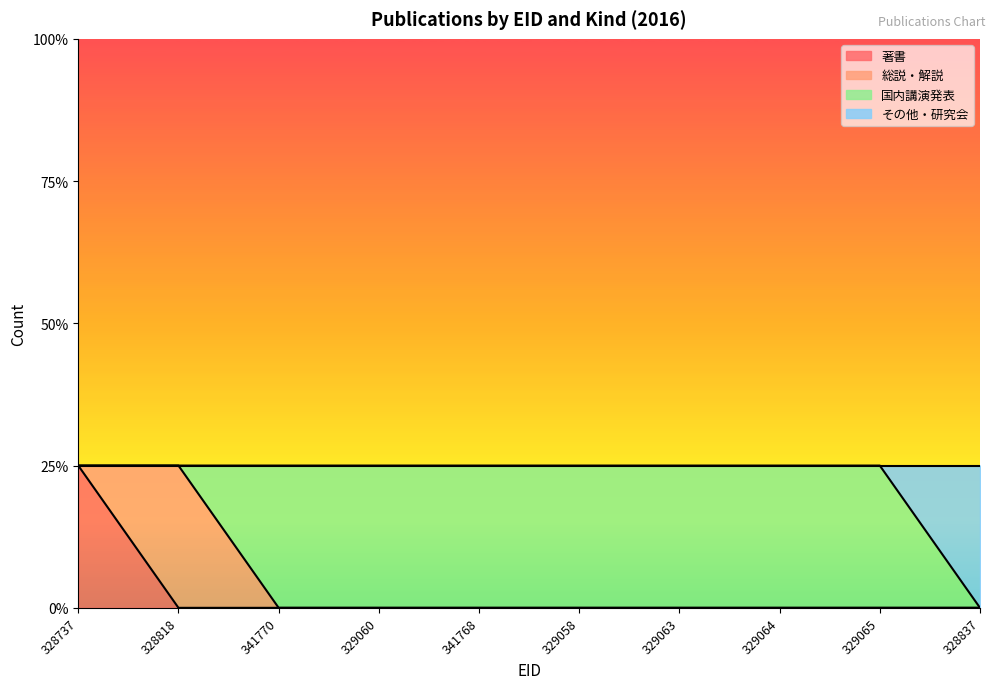

What is the difference between the maximum and minimum values in the その他・研究会 series?

1